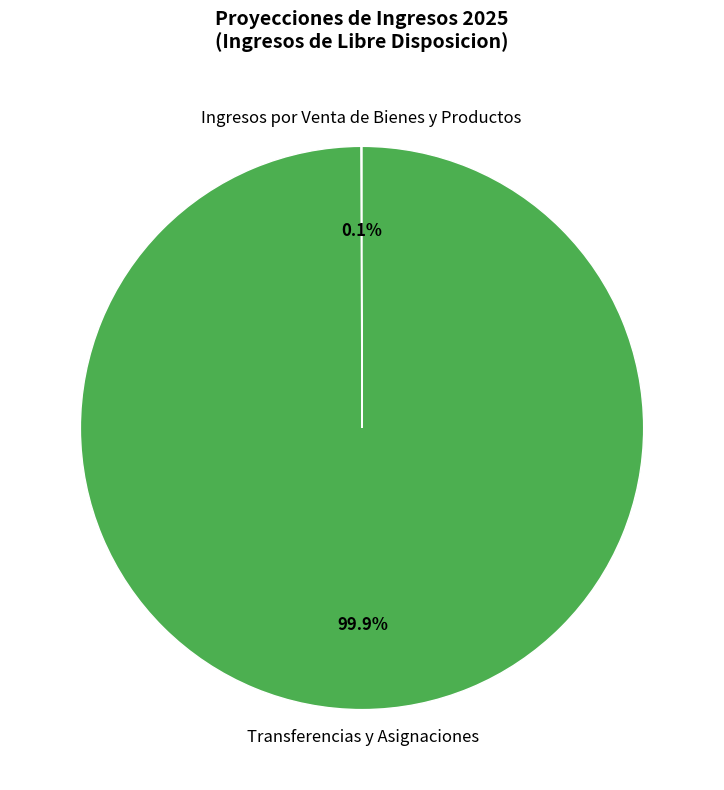

Which category has the biggest portion of the pie?

Transferencias y Asignaciones